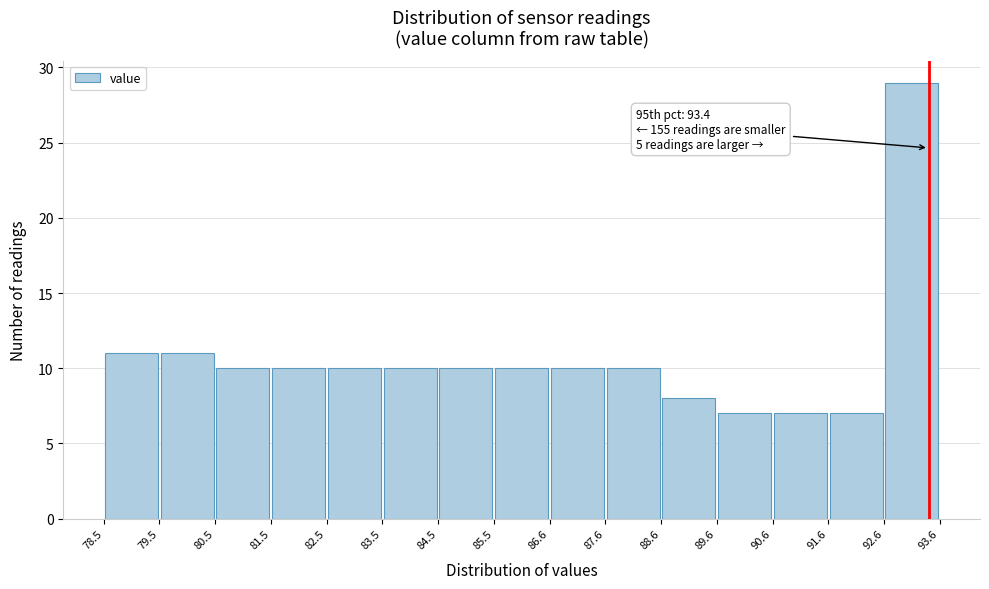

Over which range of the x-axis is the bar tallest?

92.6 to 93.6